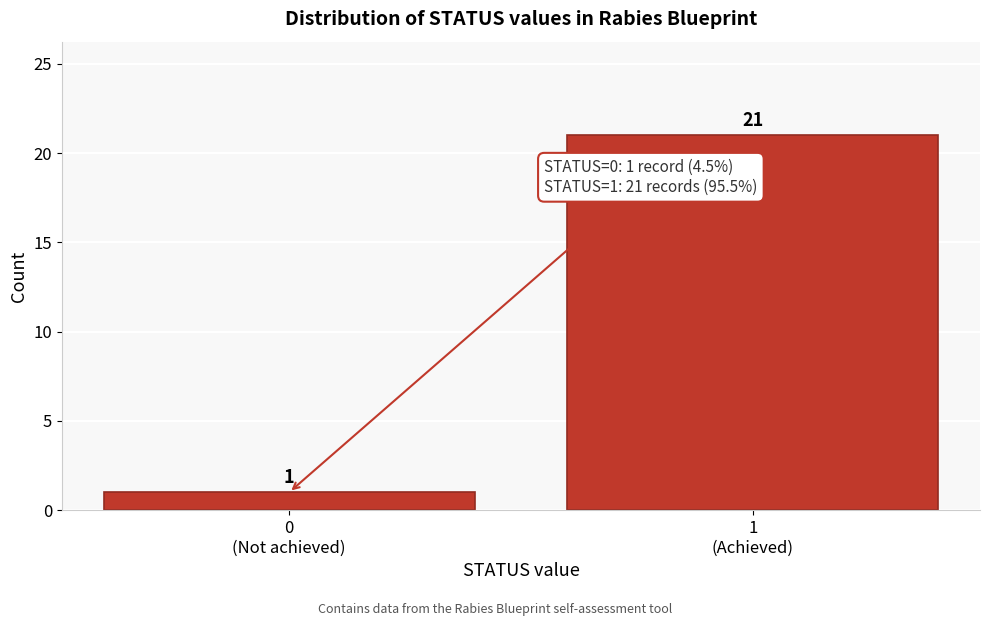

Reading left to right, list all the values displayed in this chart.

1	21